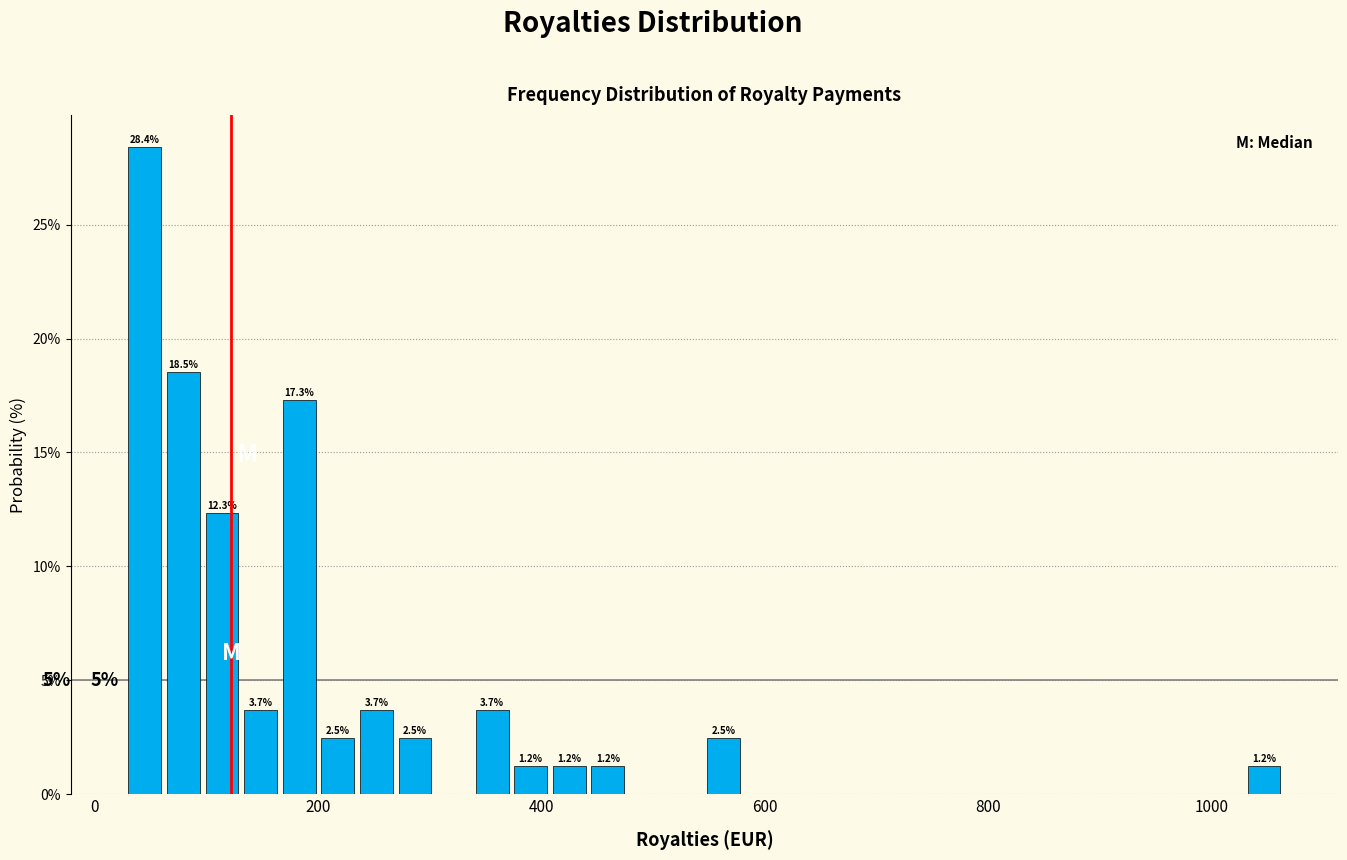

Around what value on the x-axis is the tallest bar? Give the approximate position of its centre, as read against the axis.

40